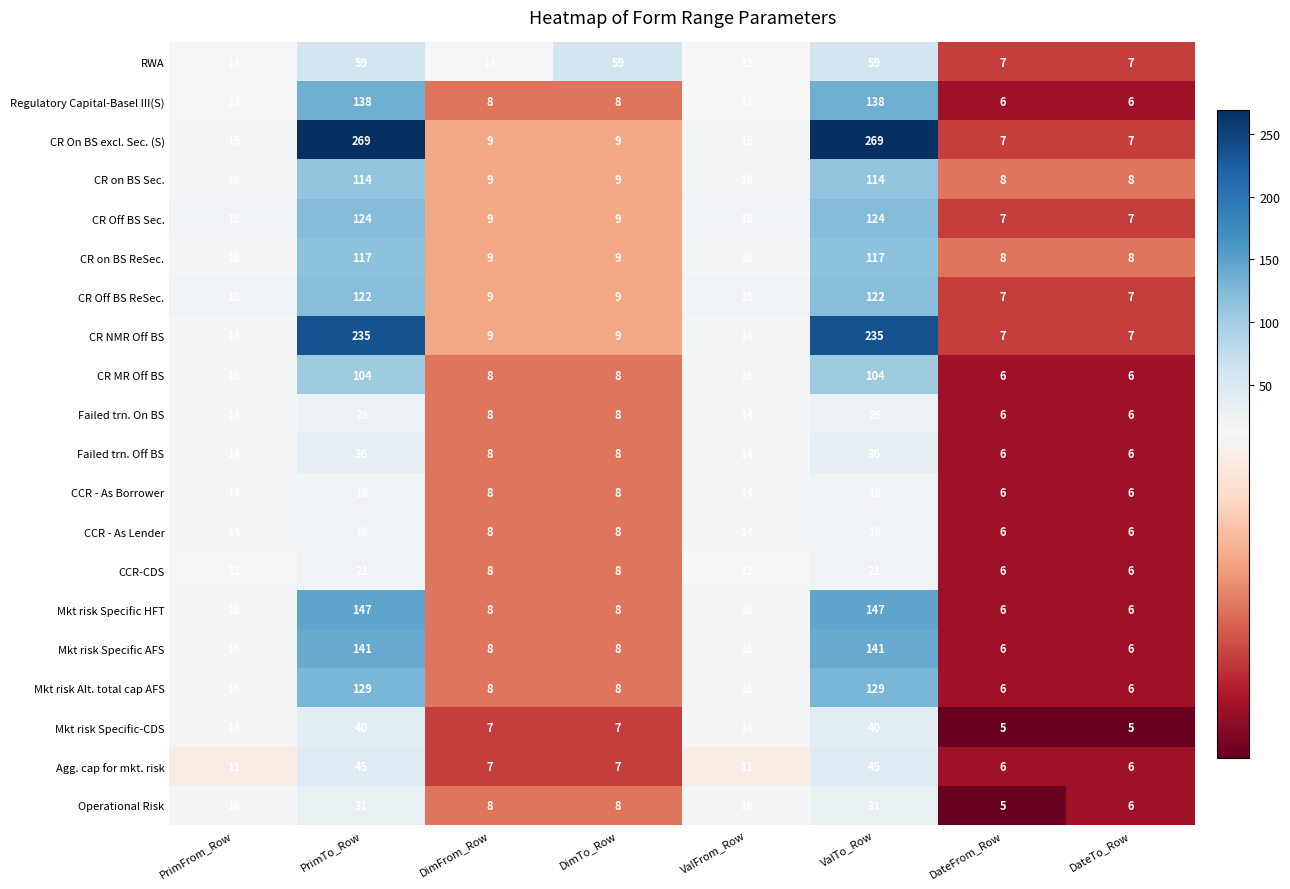

How many distinct data groups are displayed?

20